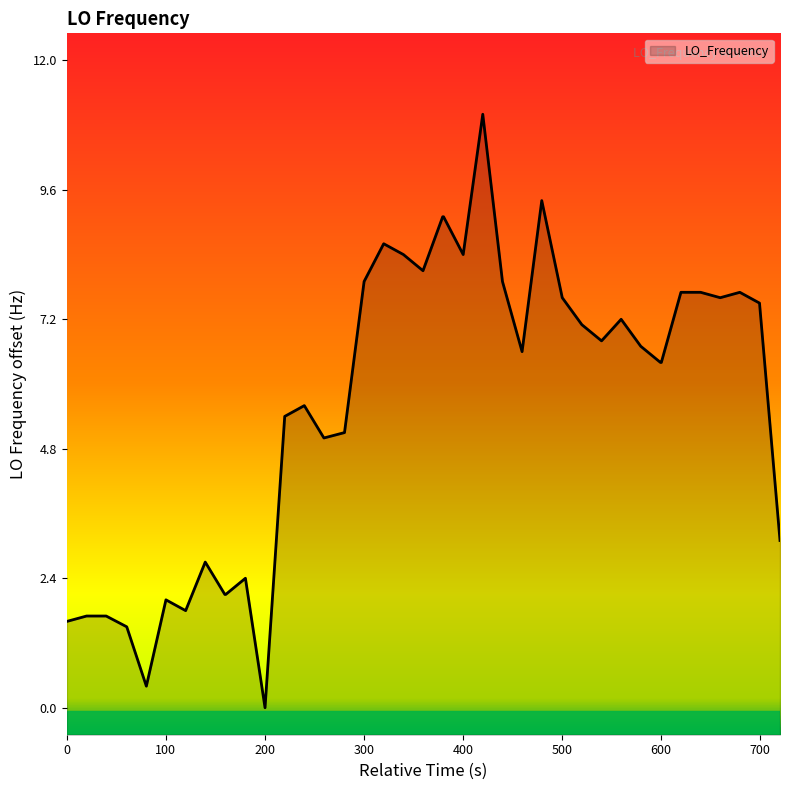

Reading right to left, transcribe all the data shown in this chart.

3.1	7.5	7.7	7.6	7.7	7.7	6.4	6.4	6.7	7.2	6.8	7.1	7.6	9.4	6.6	7.9	11.0	8.4	9.1	9.1	8.1	8.4	8.6	7.9	5.1	5.0	5.6	5.4	0.0	2.4	2.1	2.1	2.7	1.8	2.0	0.4	1.5	1.7	1.7	1.6